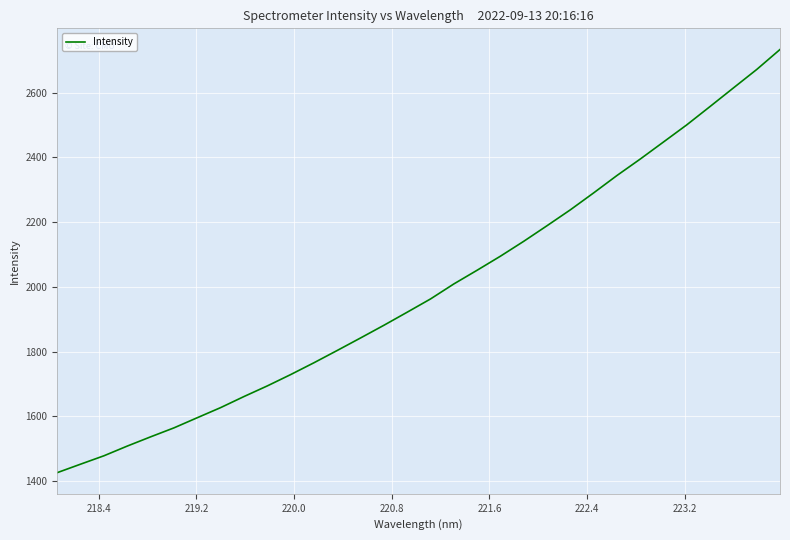

True or false: the data has more than 0 interior local peaks.

False